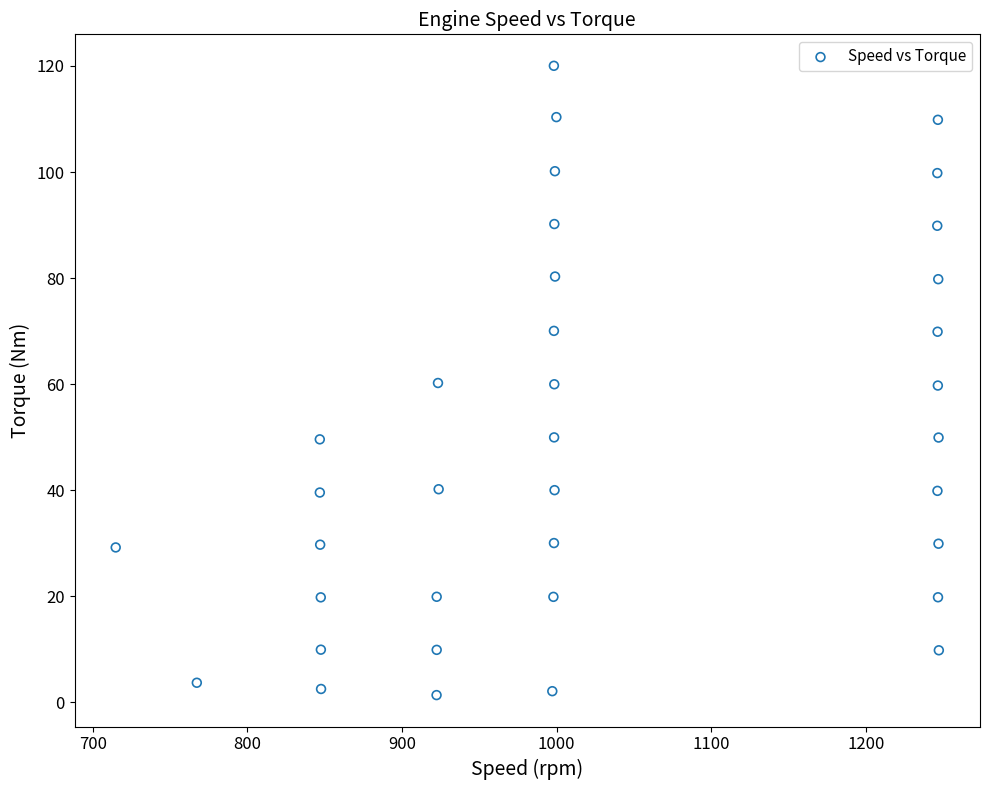

What is the range of X values (max minus min)?

532.5